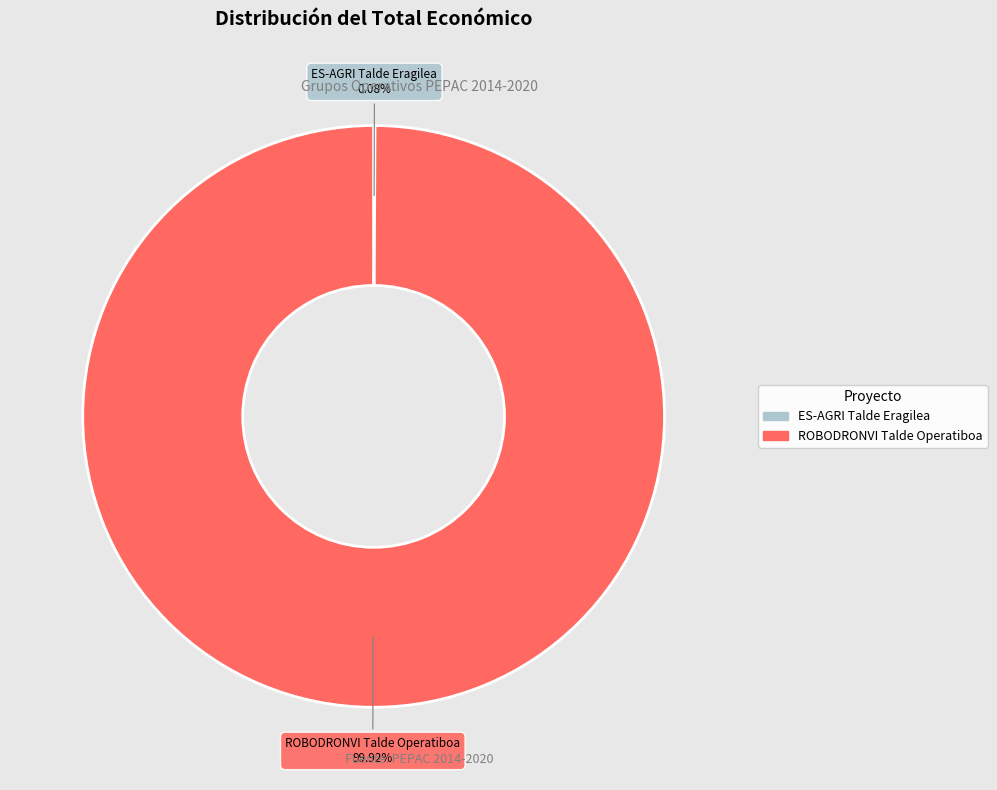

Which slice is the largest?

ROBODRONVI Talde Operatiboa